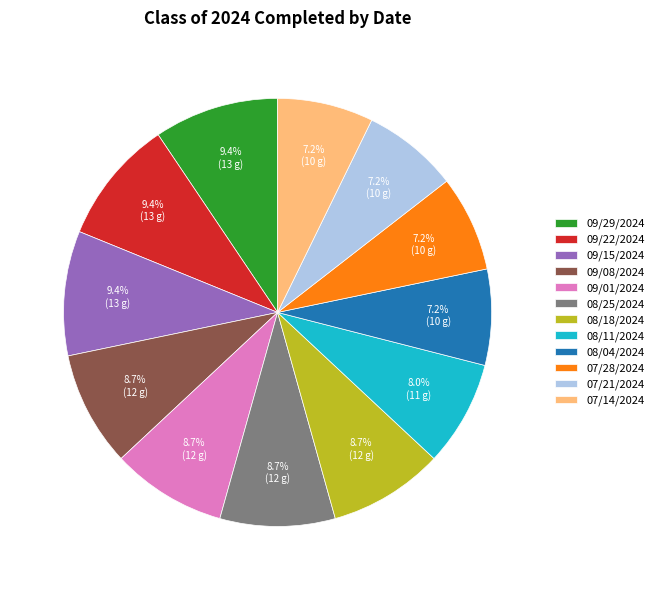

Is it true that 09/22/2024 is 15% of the pie?

False